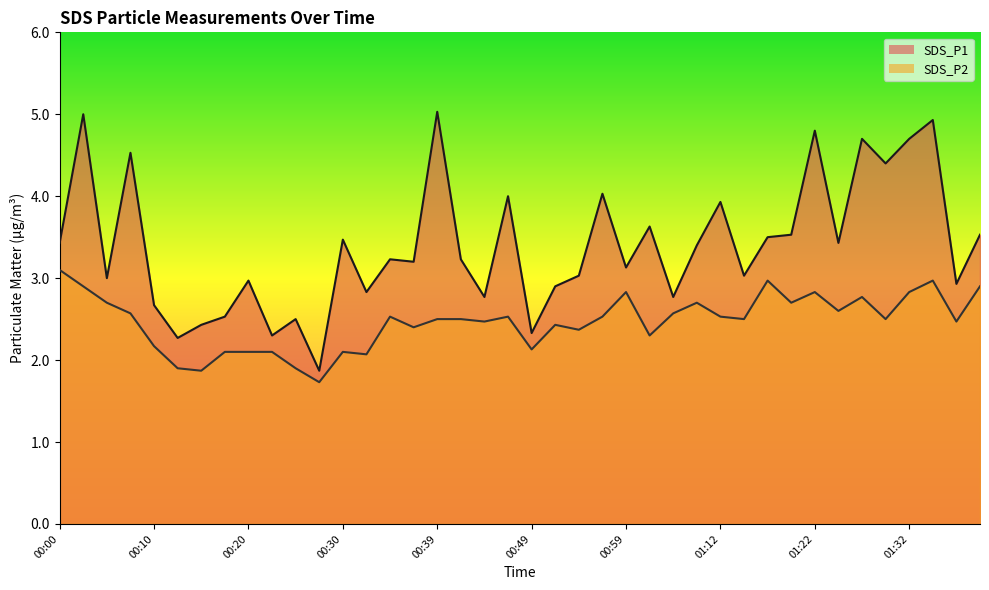

List the series in order of their overall mean, highest first.

SDS_P1, SDS_P2